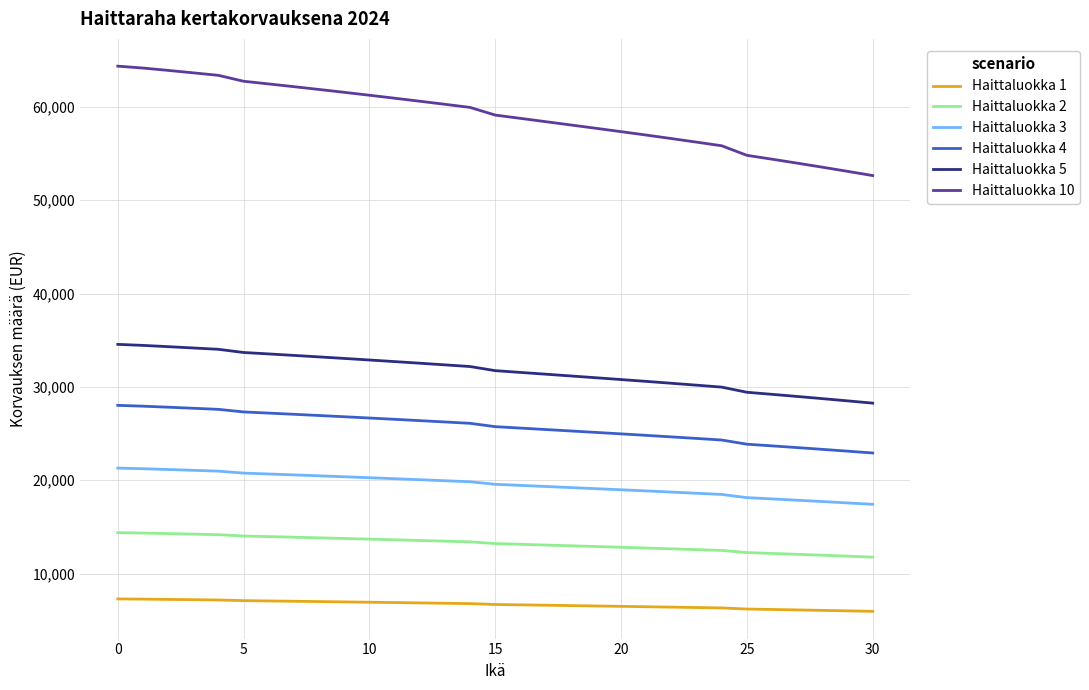

How many values in the Haittaluokka 4 series exceed 25739?

16